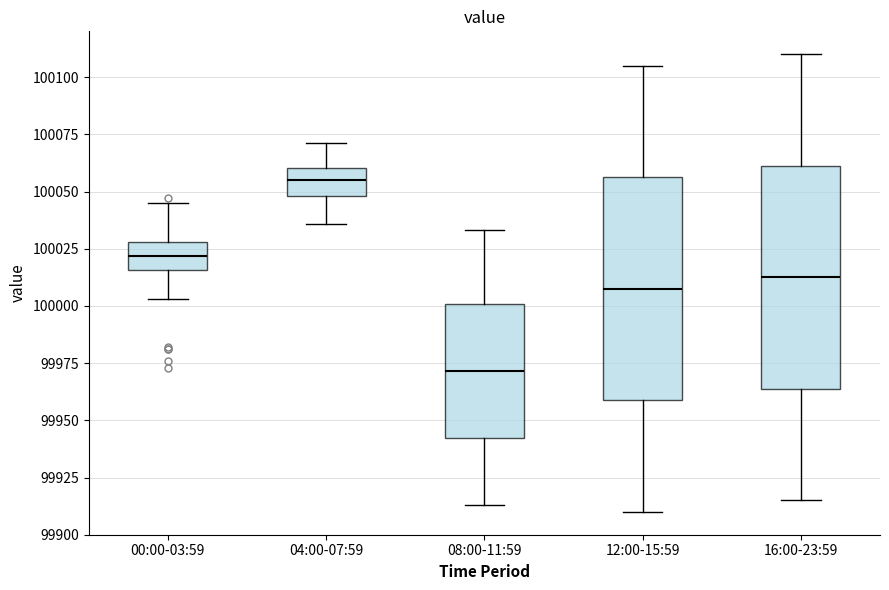

Reading left to right, transcribe this box plot: for each box, give where its median line is, the range the box spans, and where its two whiskers end, as read against the y-axis. The values are not printed on the chart, so give them approximately, as read against the axis.

00:00-03:59: median 100020, box 100015 to 100030, whiskers 100005 to 100045
04:00-07:59: median 100055, box 100050 to 100060, whiskers 100035 to 100070
08:00-11:59: median 99970, box 99940 to 100000, whiskers 99915 to 100035
12:00-15:59: median 100010, box 99960 to 100055, whiskers 99910 to 100105
16:00-23:59: median 100015, box 99965 to 100060, whiskers 99915 to 100110